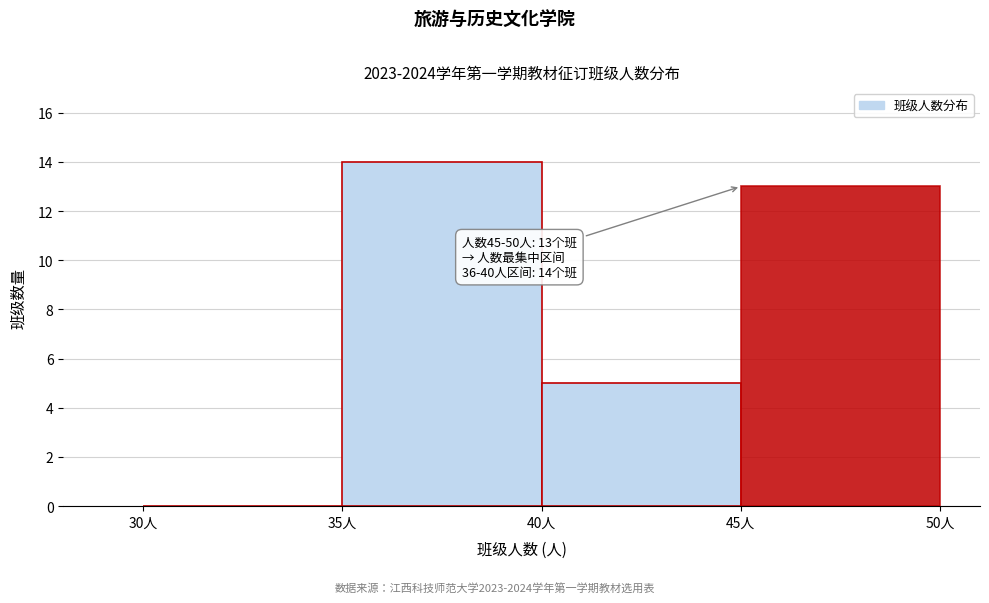

Which range on the x-axis has the tallest bar?

35 to 40